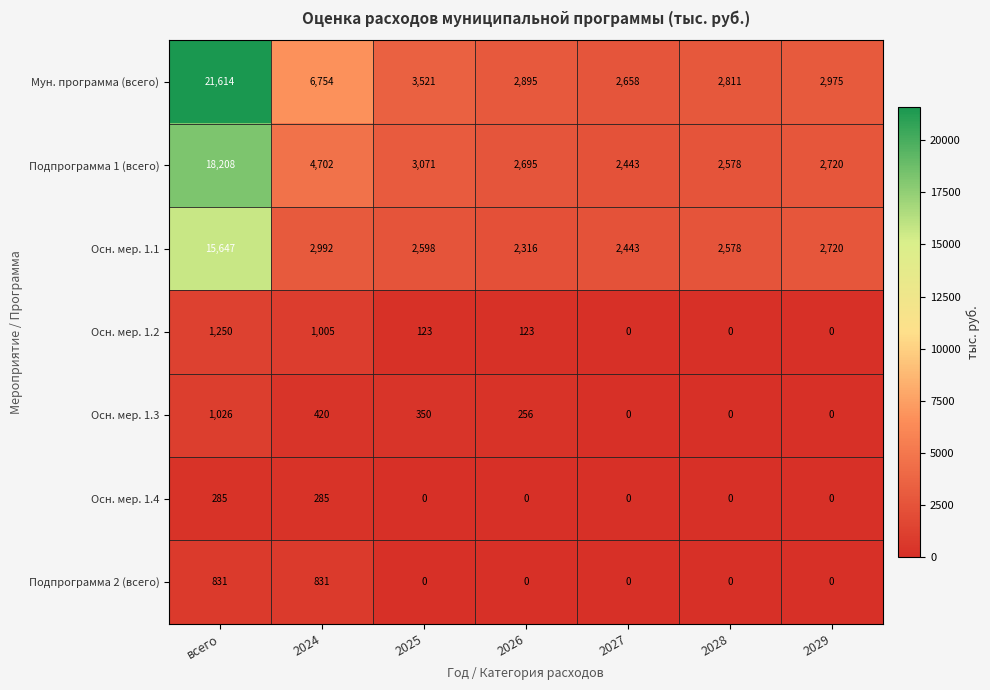

List the series in order of their peak value, lowest first.

Осн. мер. 1.4, Подпрограмма 2 (всего), Осн. мер. 1.3, Осн. мер. 1.2, Осн. мер. 1.1, Подпрограмма 1 (всего), Мун. программа (всего)